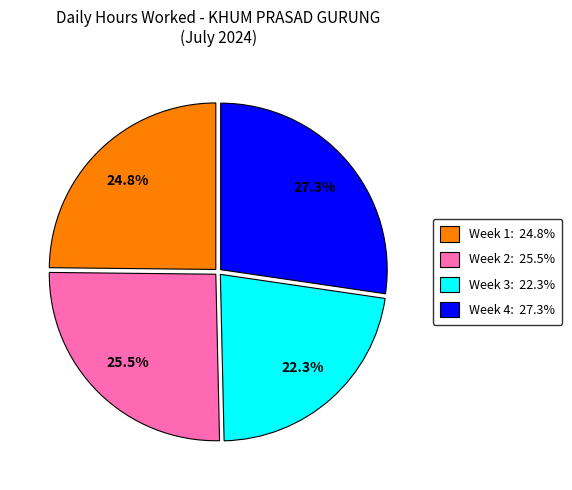

Is there any slice that represents more than half of the pie?

No